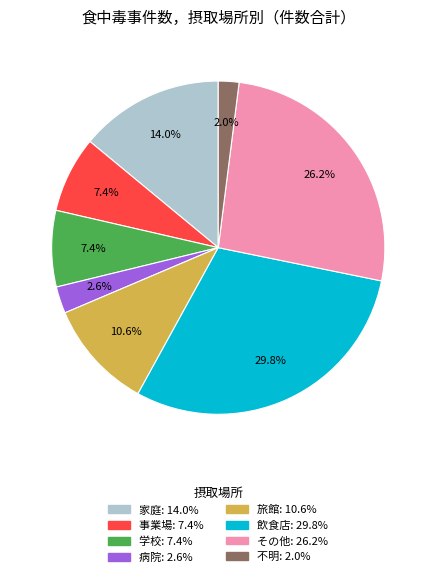

Does 病院 account for over 50% of the chart?

No